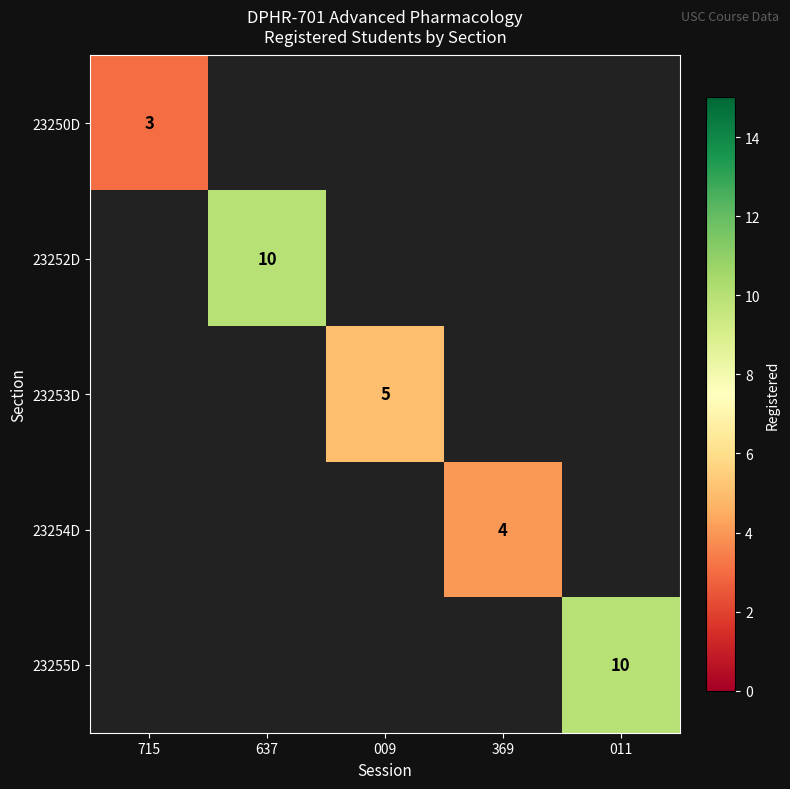

How many series are shown in this chart?

5